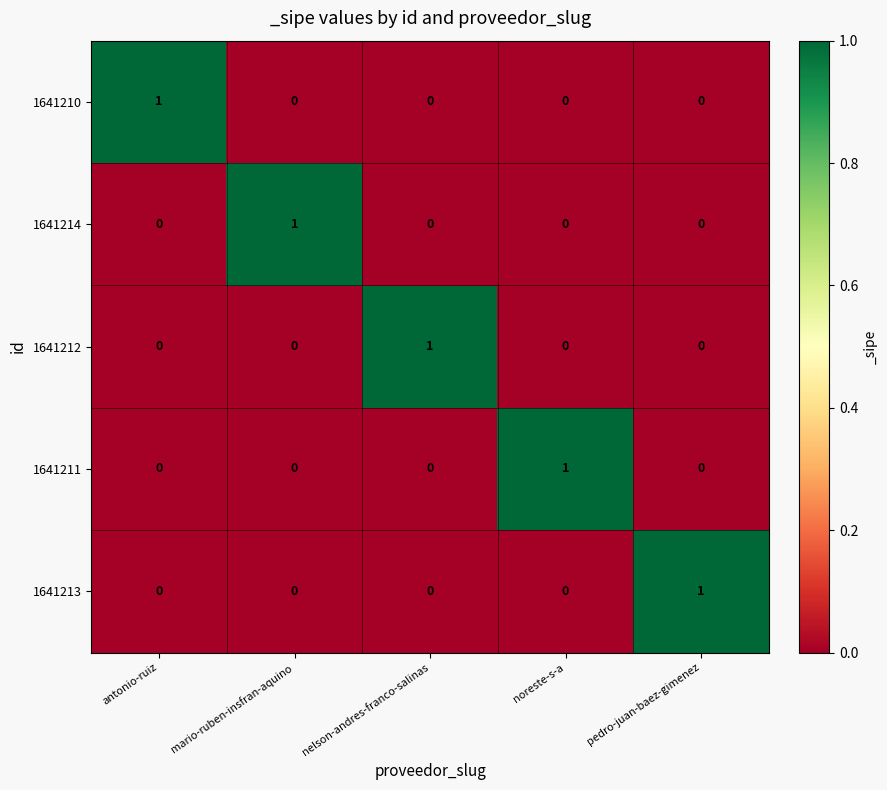

How many distinct data groups are displayed?

5